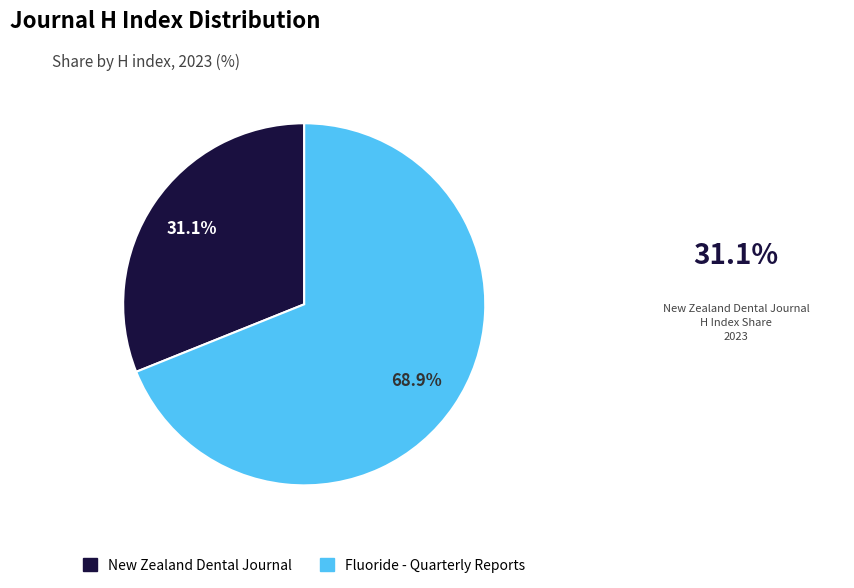

Approximately how many times larger is the value at New Zealand Dental Journal compared to Fluoride - Quarterly Reports?

0.5